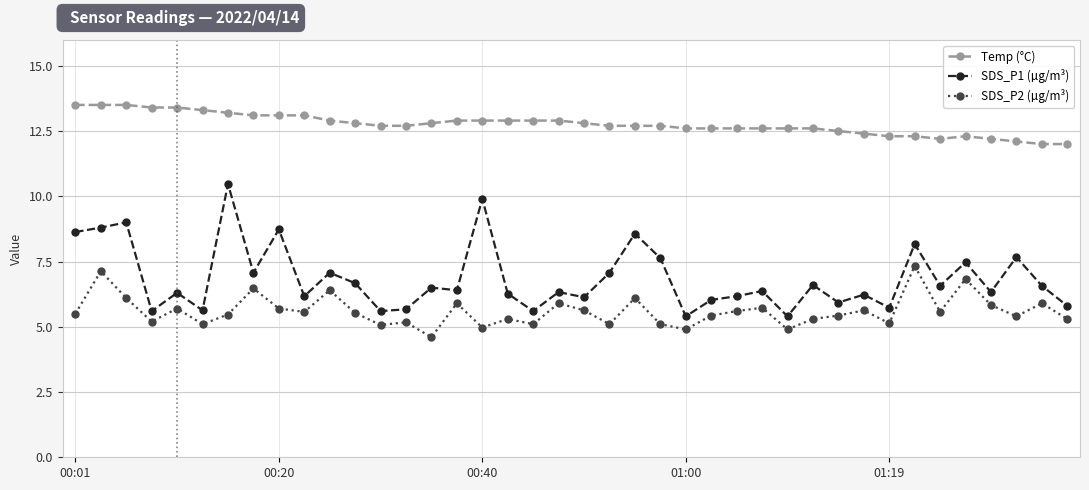

What is the value of the Temp (°C) point at the 26th from the left?

12.6